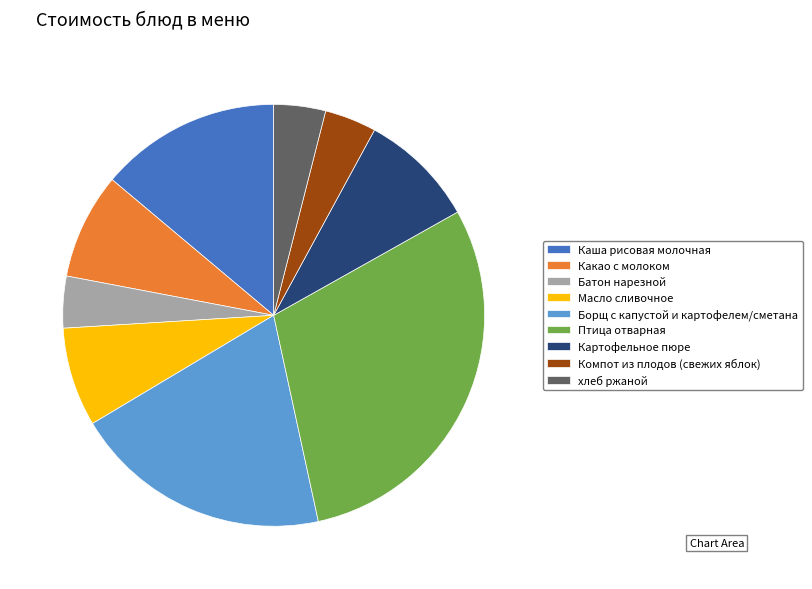

What is the largest slice in the pie chart?

Птица отварная